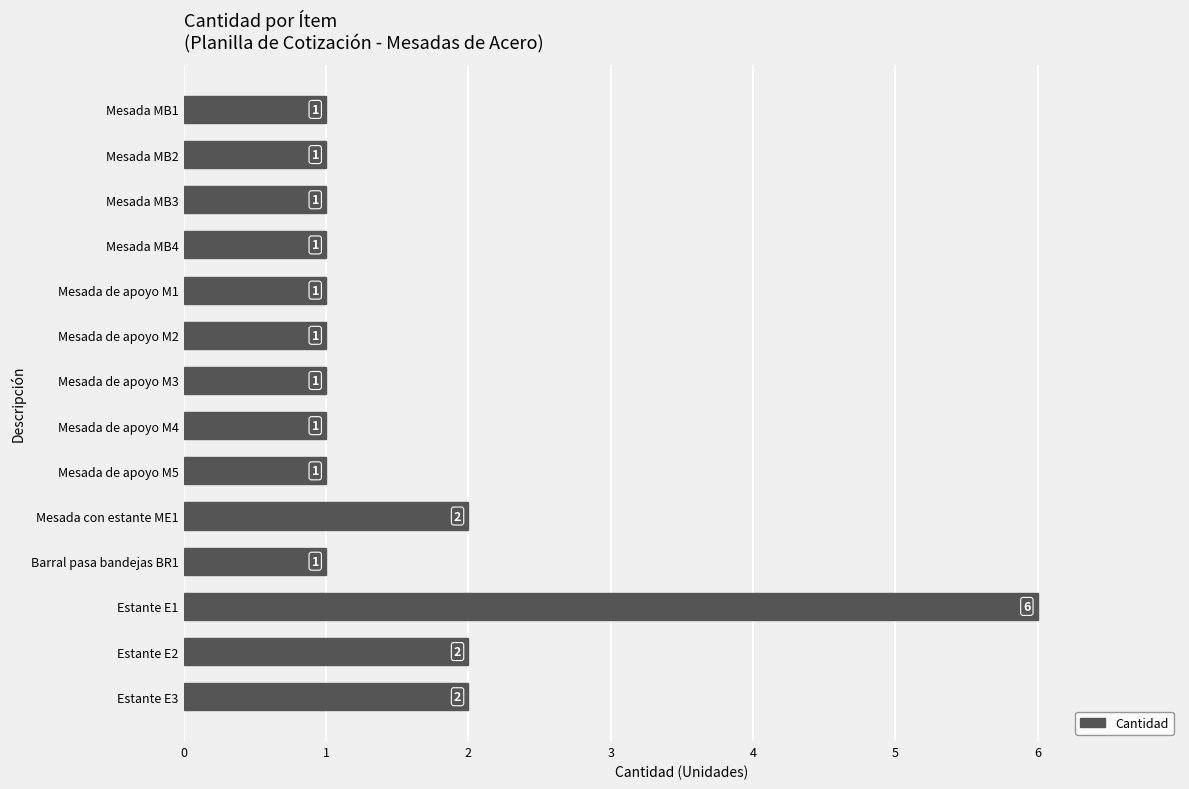

Reading top to bottom, extract all data points from this chart.

1	1	1	1	1	1	1	1	1	2	1	6	2	2